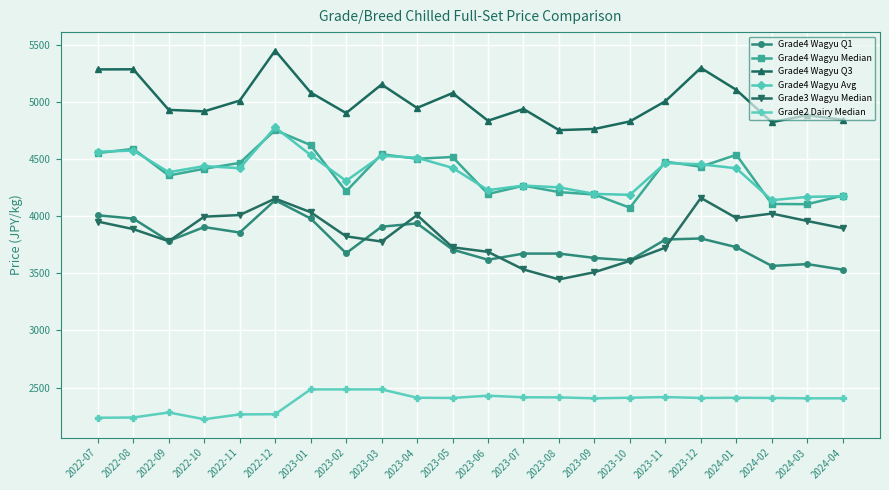

What is the highest value of the Grade4 Wagyu Q3 series?

5448